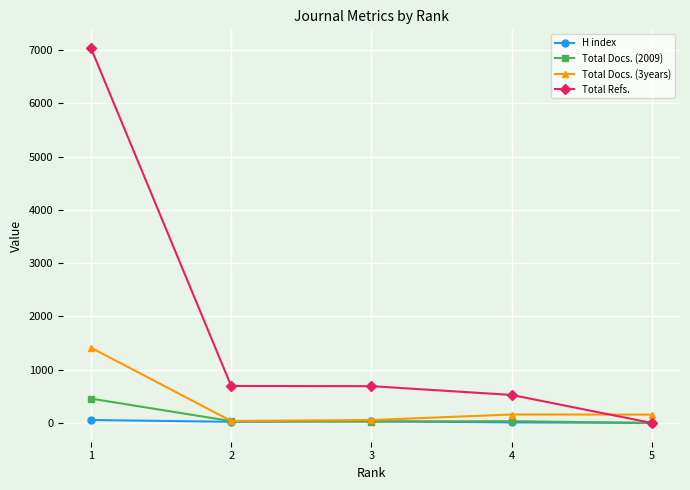

What is the difference between the maximum and minimum values in the H index series?

54